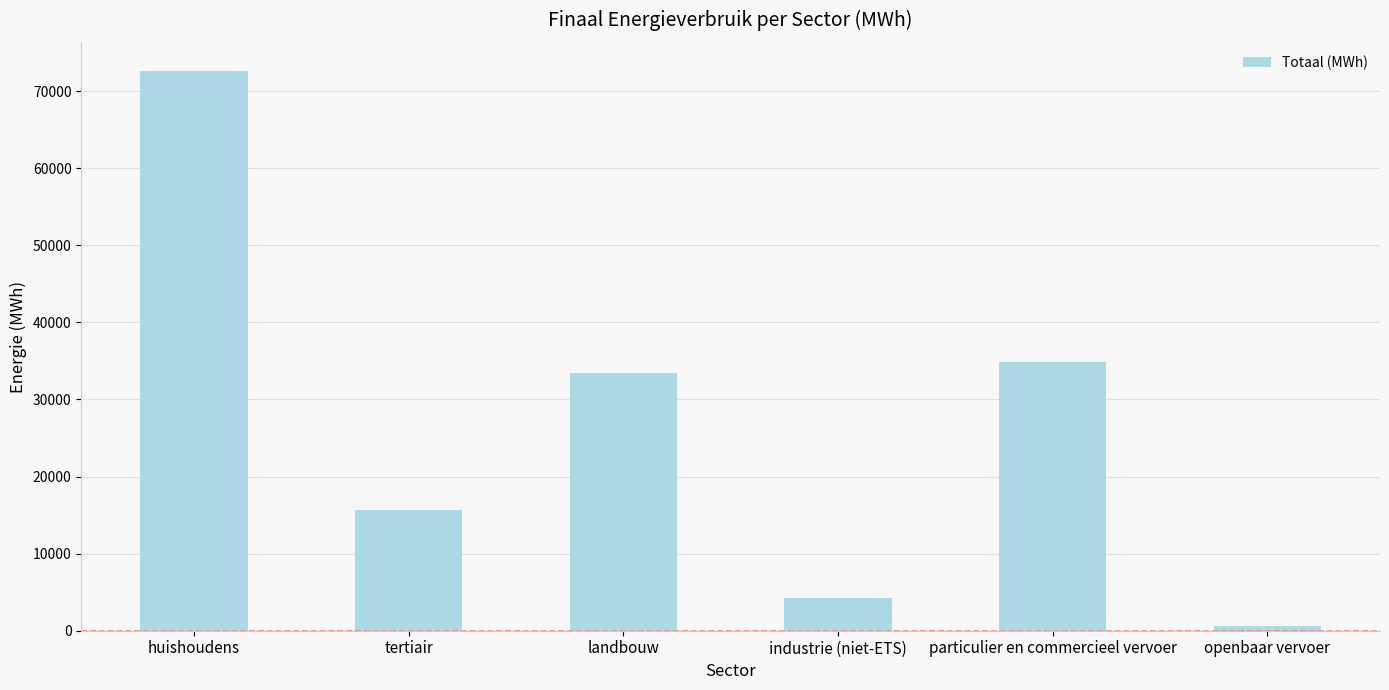

How many values exceed 33381?

3